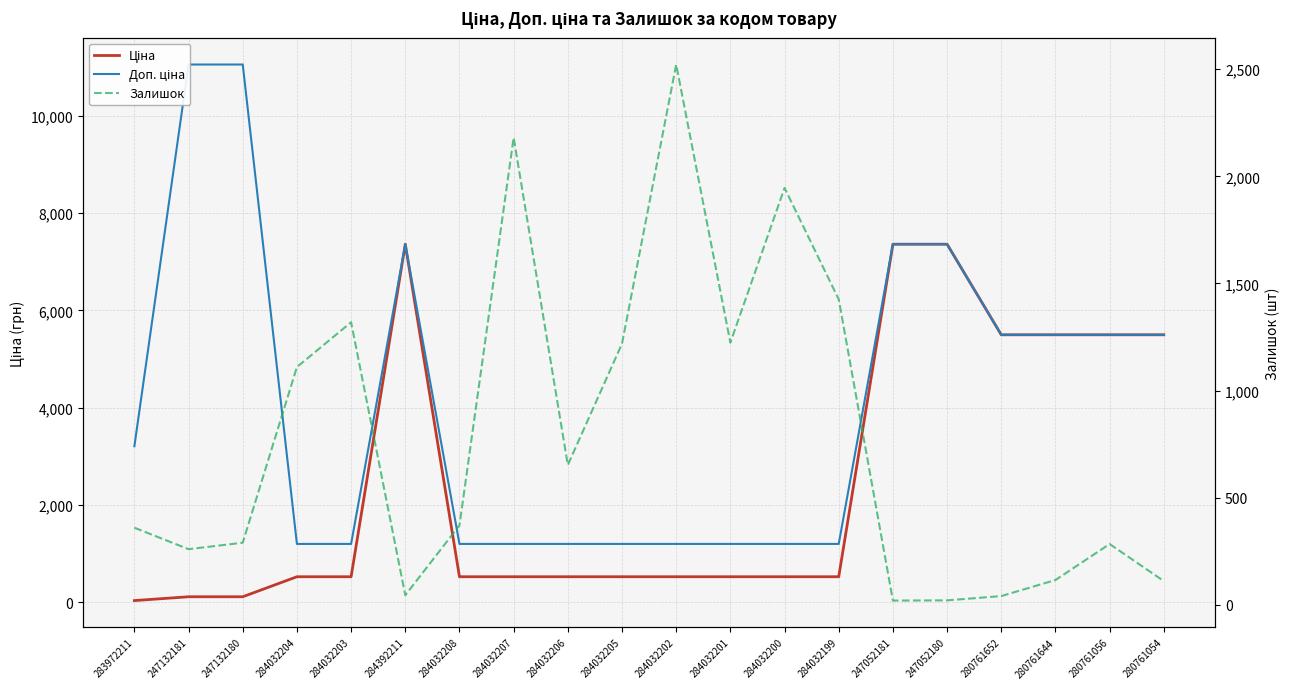

Reading left to right, extract all data points from this chart.

Ціна: 32.0	110.5	110.5	522.2	522.2	7360.2	522.2	522.2	522.2	522.2	522.2	522.2	522.2	522.2	7360.2	7360.2	5497.3	5497.3	5497.3	5497.3
Доп. ціна: 3205.0	11055.0	11055.0	1197.0	1197.0	7360.2	1197.0	1197.0	1197.0	1197.0	1197.0	1197.0	1197.0	1197.0	7360.2	7360.2	5497.3	5497.3	5497.3	5497.3
Залишок: 360.0	260.0	290.0	1110.0	1319.0	45.0	371.0	2181.0	653.0	1219.0	2522.0	1224.0	1946.0	1426.0	20.0	21.0	41.0	116.0	284.0	111.0